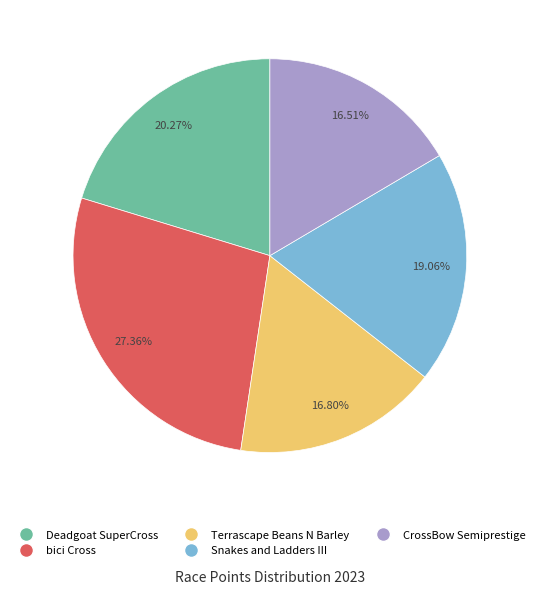

How many slices are in this pie chart?

5